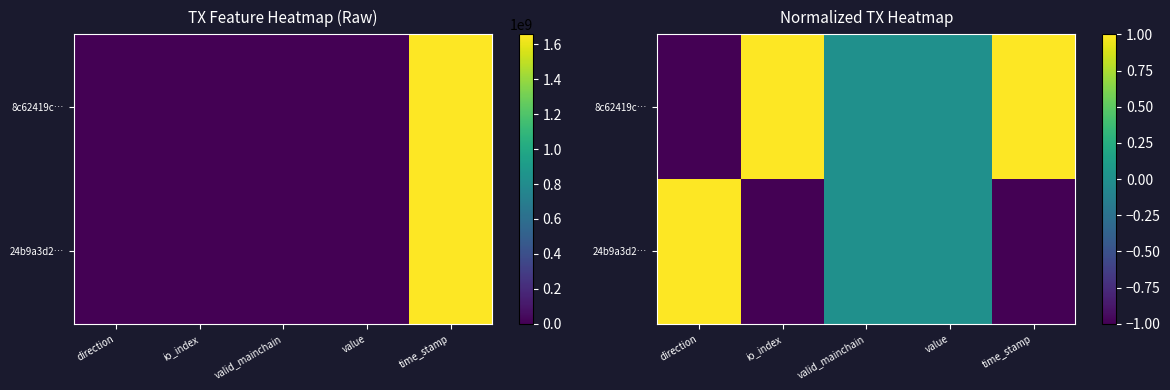

What is the maximum value shown in the chart?

1